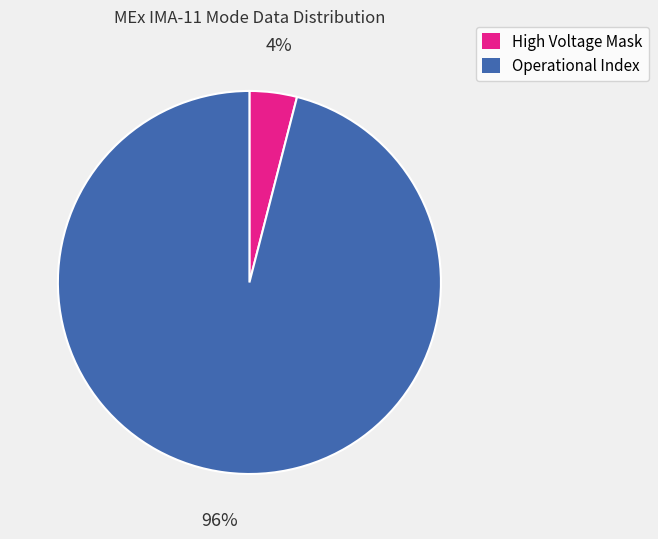

Which category accounts for the majority?

Operational Index